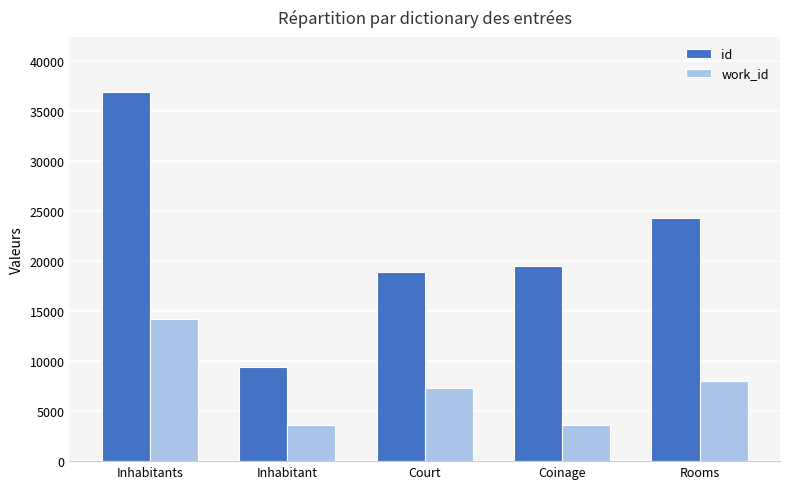

Where is work_id nearest to the value 8902?

Rooms